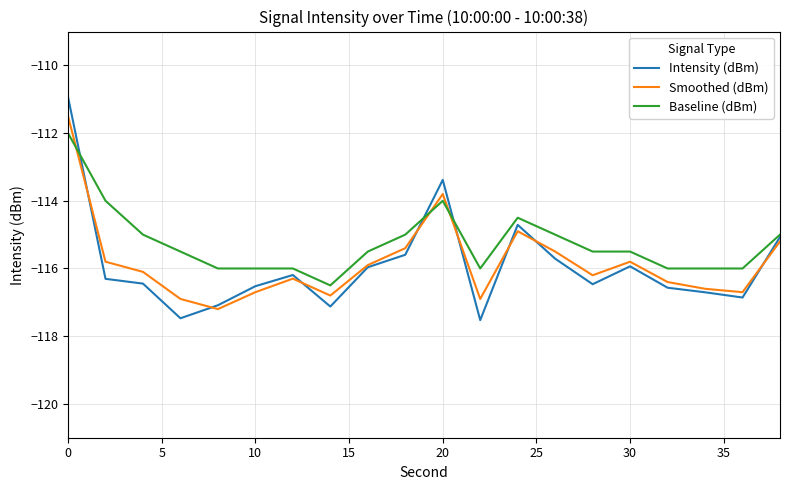

How many lines are shown in the chart?

3